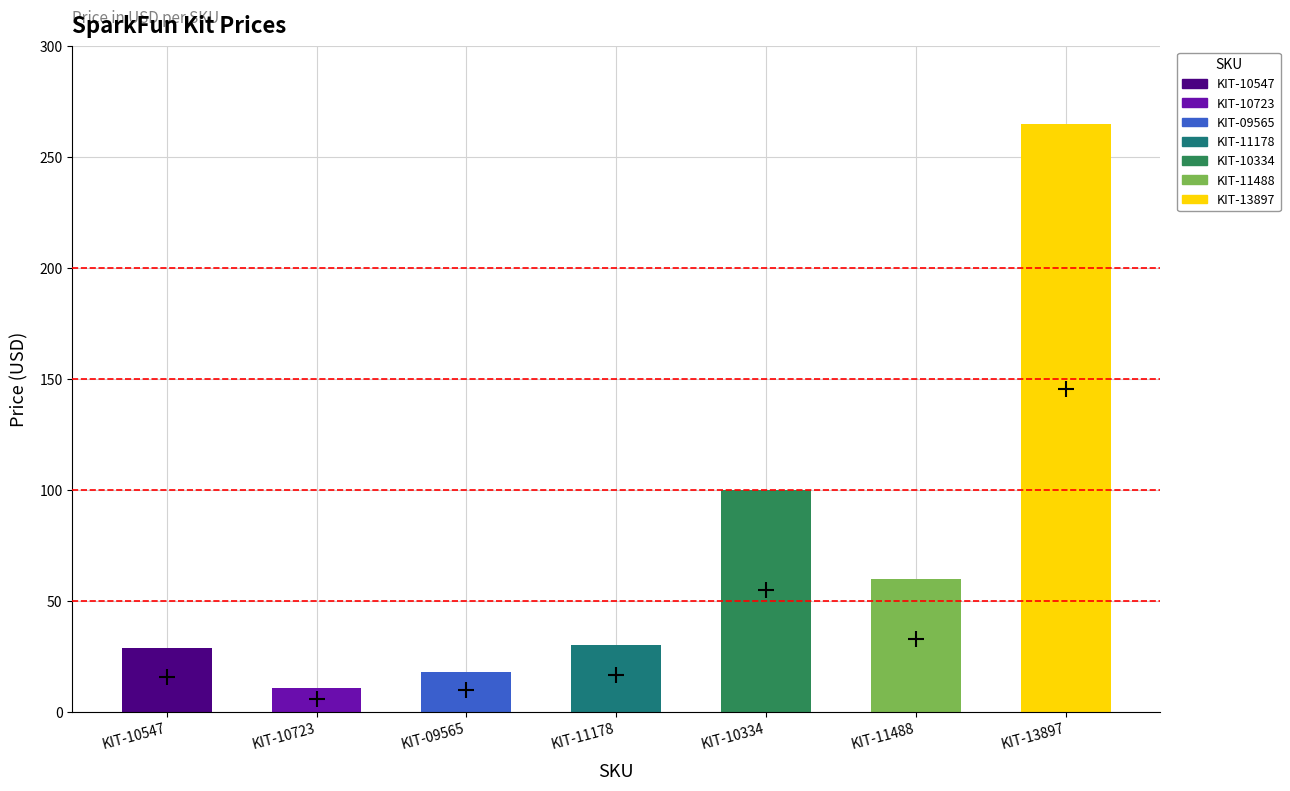

Which has a higher value, KIT-11488 or KIT-10723?

KIT-11488